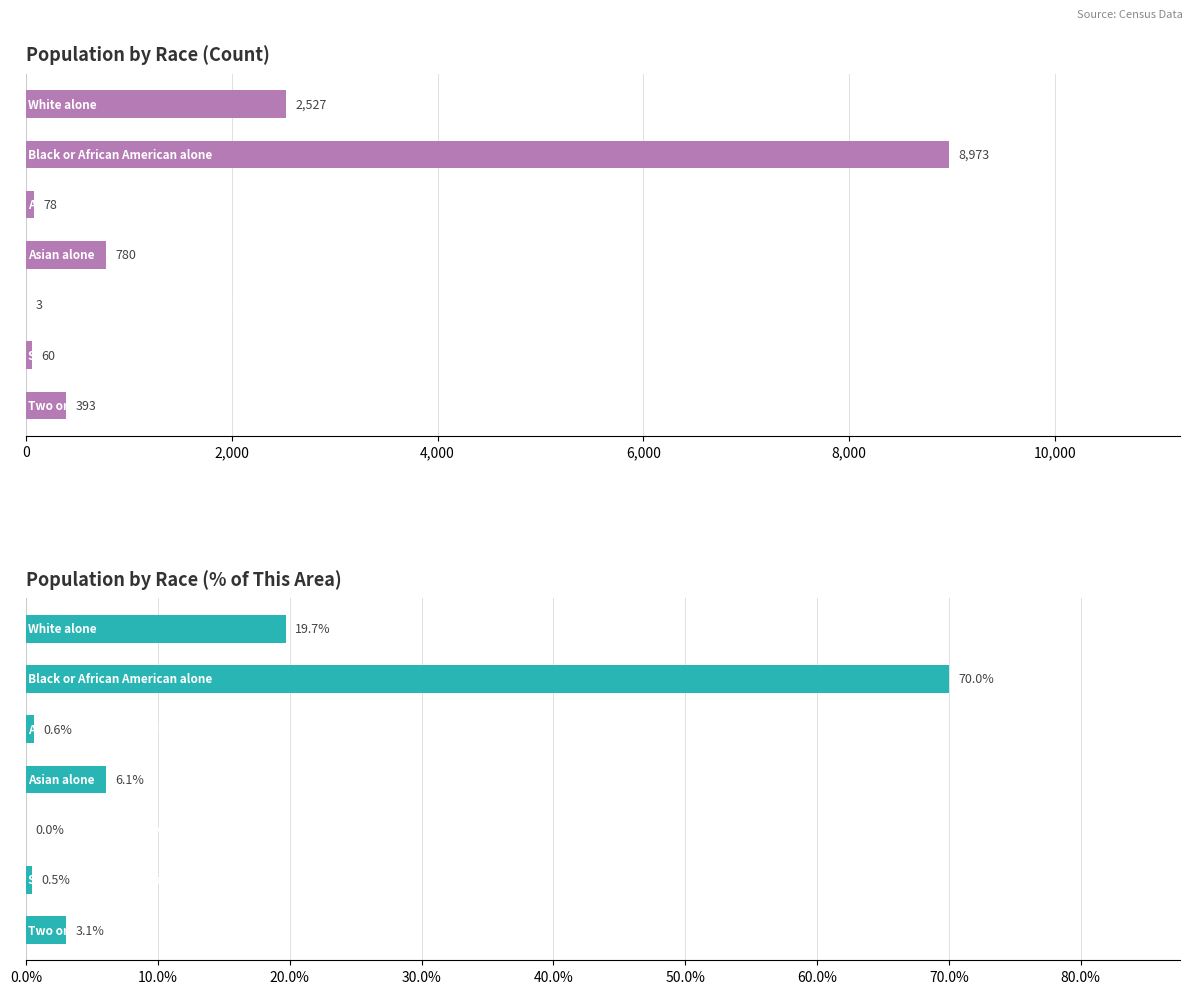

What is the difference between the maximum and minimum values in the This Area series?

8970.0